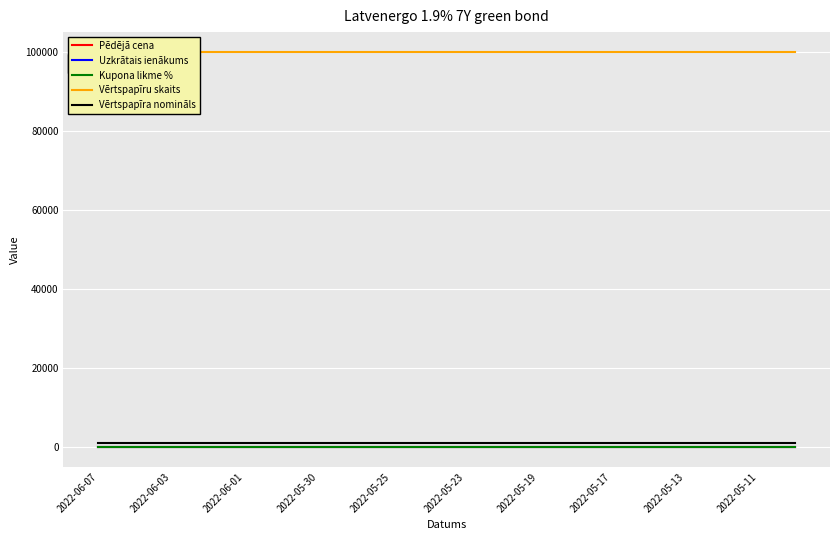

How many lines are shown in the chart?

5